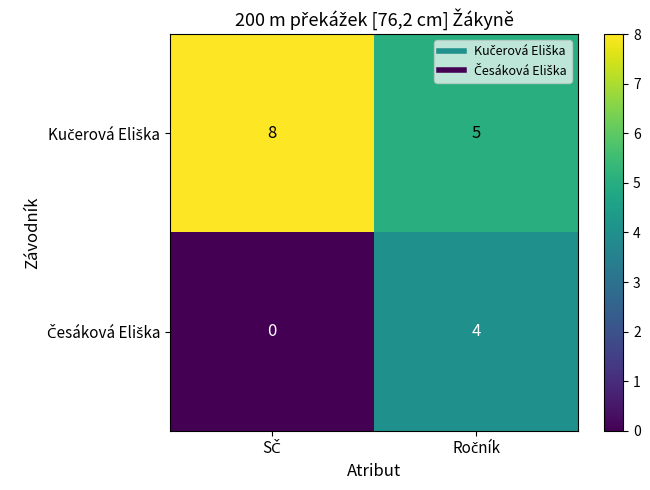

What is the maximum value shown in the chart?

8